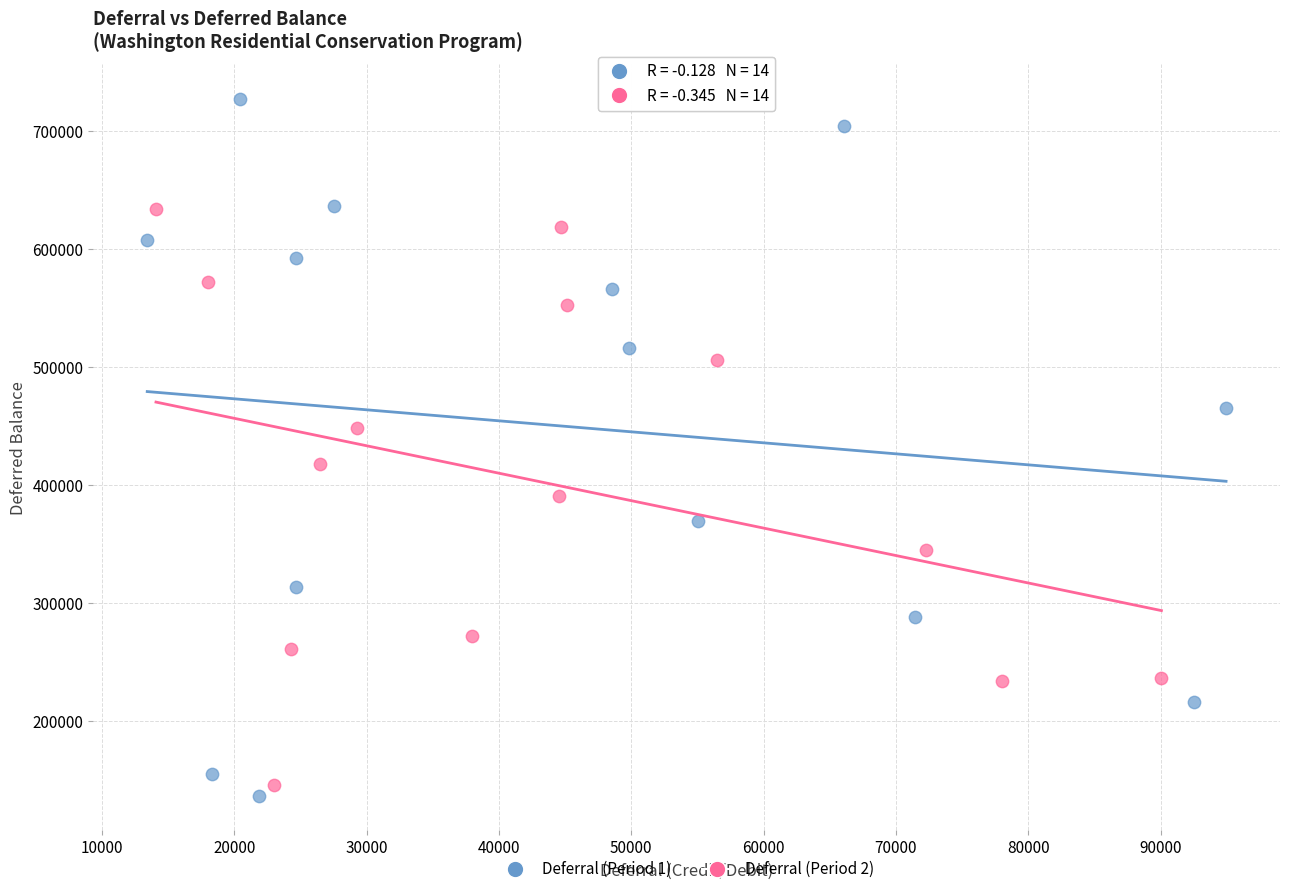

Which series has the largest Y range (max minus min)?

Deferral (Period 1)